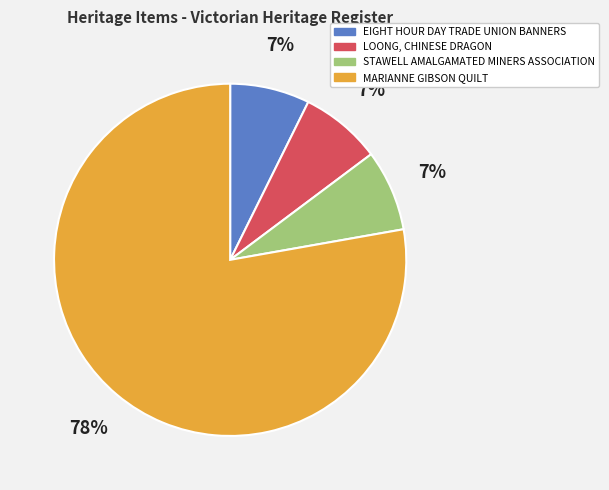

What is the largest slice in the pie chart?

MARIANNE GIBSON QUILT